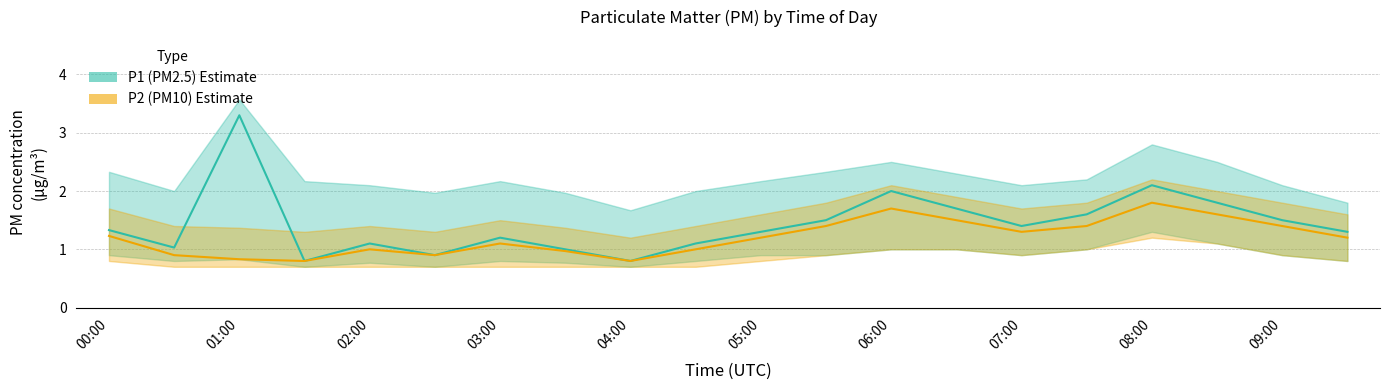

Reading left to right, list all the values displayed in this chart.

P1: 1.3	1.0	3.3	0.8	1.1	0.9	1.2	1.0	0.8	1.1	1.3	1.5	2.0	1.7	1.4	1.6	2.1	1.8	1.5	1.3
P1_upper: 2.3	2.0	3.6	2.2	2.1	2.0	2.2	2.0	1.7	2.0	2.2	2.3	2.5	2.3	2.1	2.2	2.8	2.5	2.1	1.8
P1_lower: 0.9	0.8	0.8	0.7	0.8	0.7	0.8	0.8	0.7	0.8	0.9	0.9	1.0	1.0	0.9	1.0	1.3	1.1	0.9	0.8
P2: 1.2	0.9	0.8	0.8	1.0	0.9	1.1	1.0	0.8	1.0	1.2	1.4	1.7	1.5	1.3	1.4	1.8	1.6	1.4	1.2
P2_upper: 1.7	1.4	1.4	1.3	1.4	1.3	1.5	1.4	1.2	1.4	1.6	1.8	2.1	1.9	1.7	1.8	2.2	2.0	1.8	1.6
P2_lower: 0.8	0.7	0.7	0.7	0.7	0.7	0.7	0.7	0.7	0.7	0.8	0.9	1.0	1.0	0.9	1.0	1.2	1.1	0.9	0.8